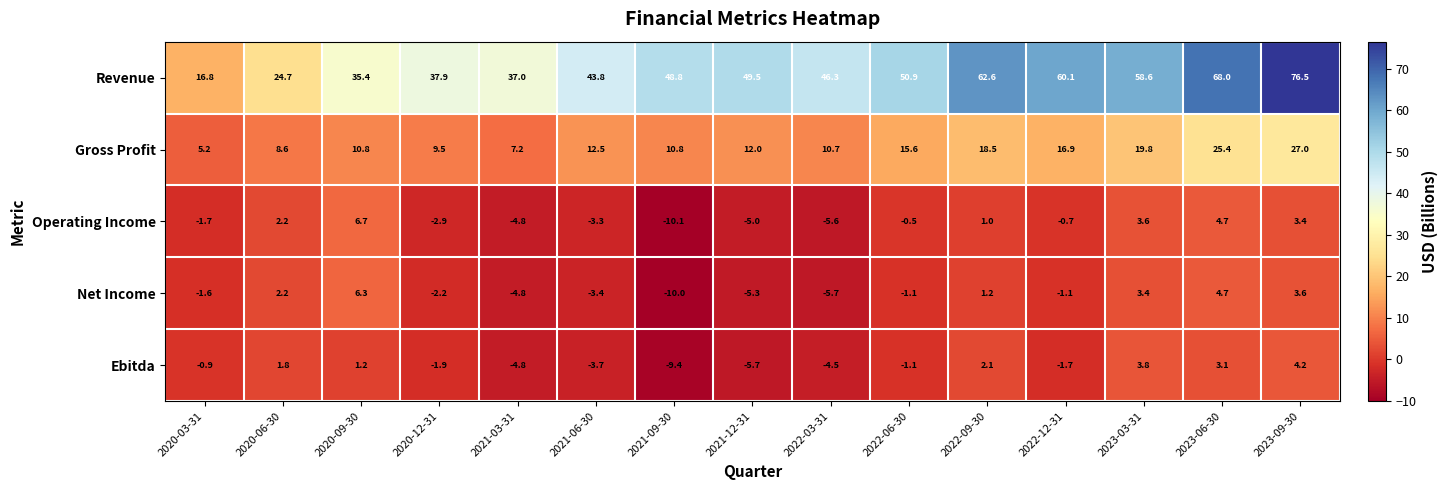

Which series has the largest total across all categories?

Revenue